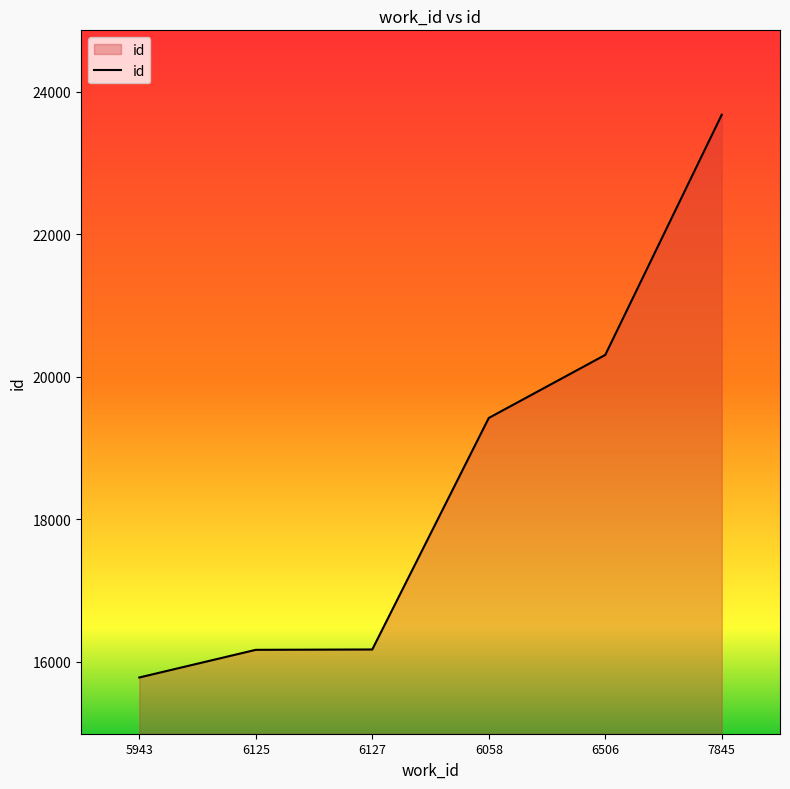

The chart shows a value of 24825 at 6127. True or false?

False